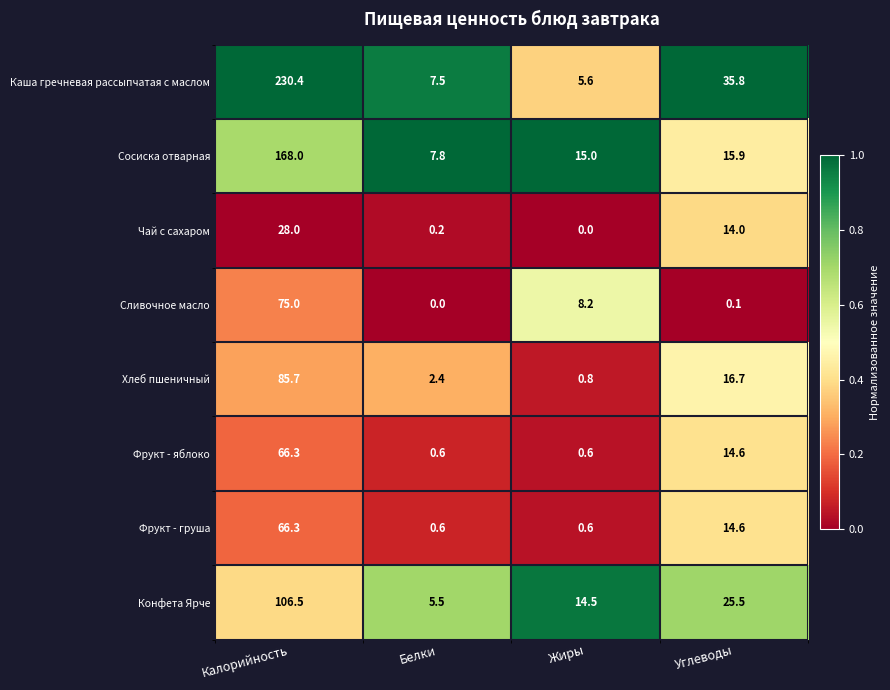

How many categories are shown in the chart?

4